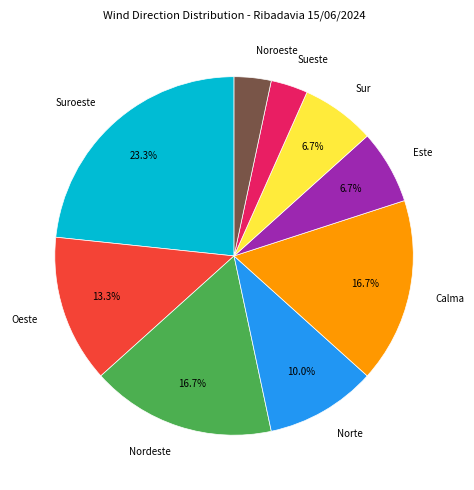

What percentage do Oeste and Este together represent?

20.0%